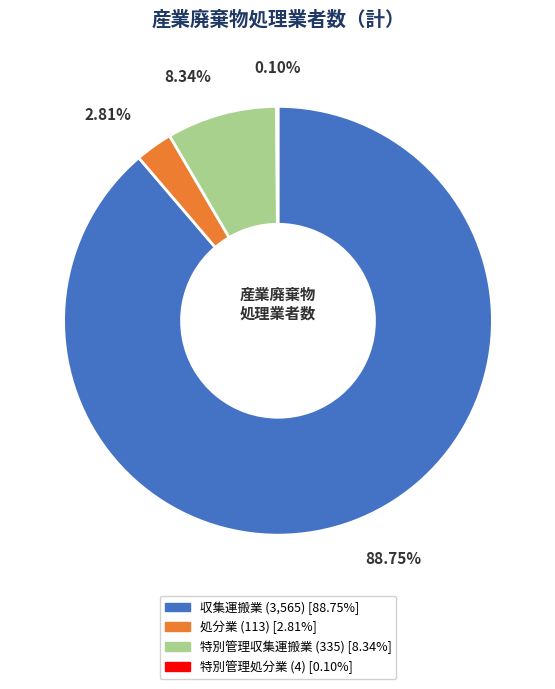

Approximately how many times larger is the value at 特別管理収集運搬業 compared to 処分業?

3.0